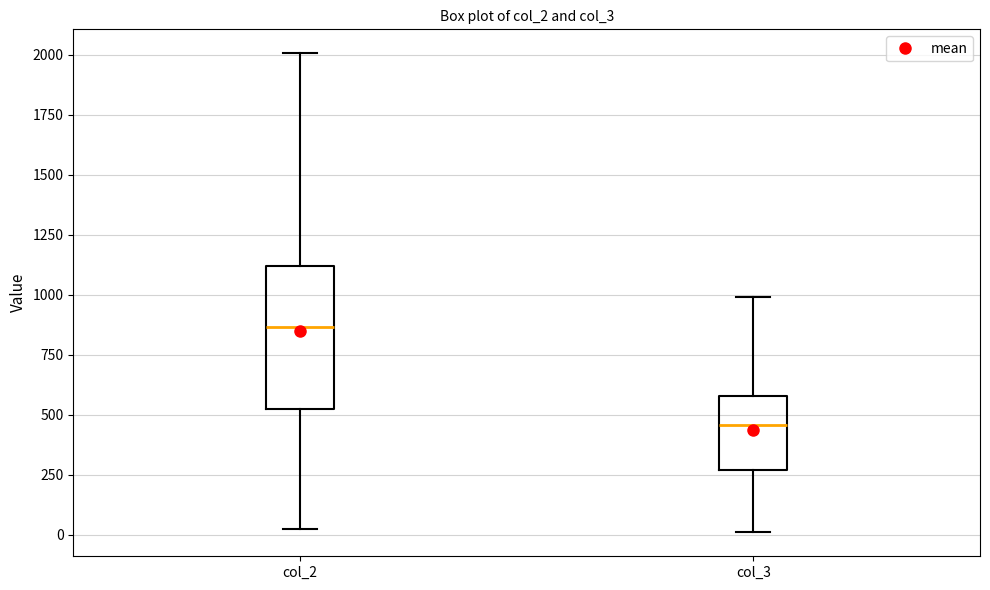

Where is the upper edge of the box for col_3 on the y-axis? The values are not printed on the chart, so give them approximately, as read against the axis.

600